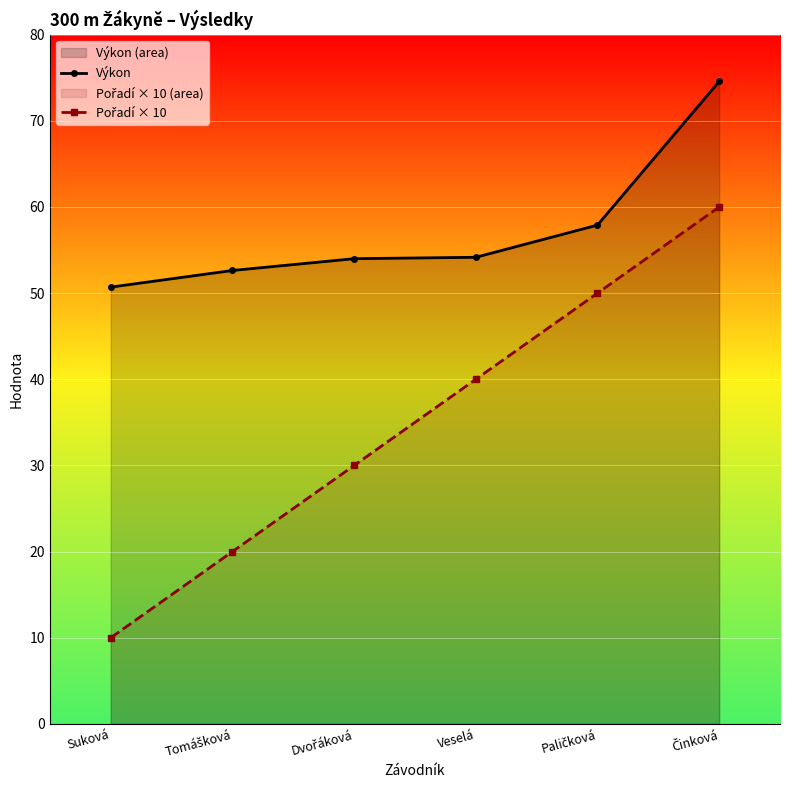

Count the Pořadí × 10 values in the range 20 to 50.

4